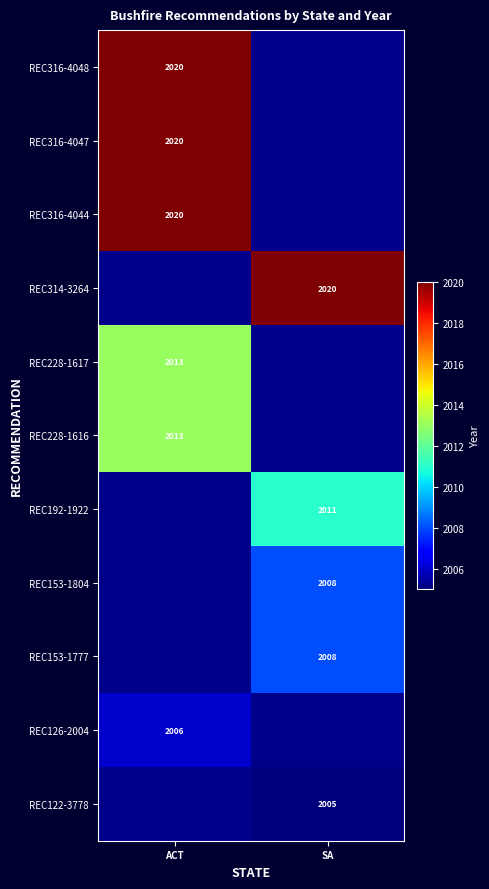

The value of REC228-1617 at ACT is 2774. True or false?

False